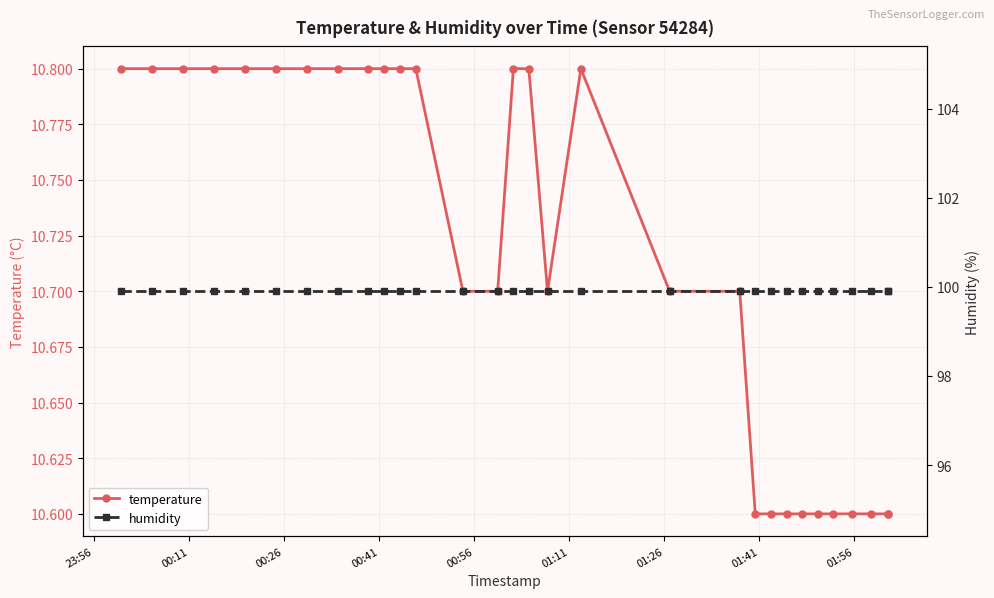

Which series has the largest range (max minus min)?

temperature